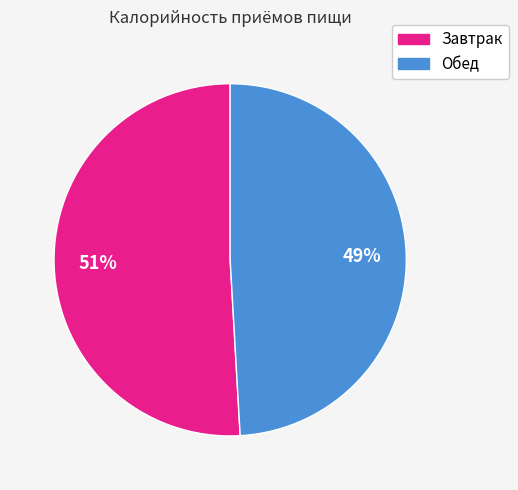

Is the sum of Обед and Завтрак greater than half?

Yes